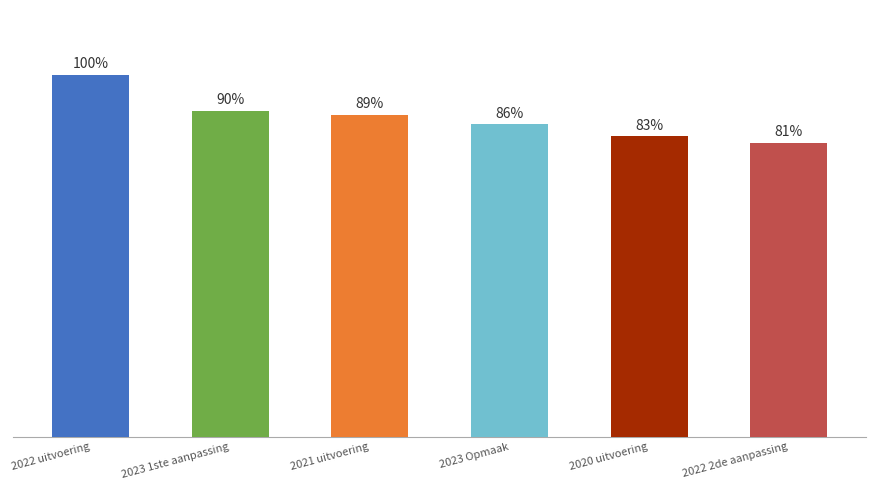

What is the difference between the values at 2023 1ste aanpassing and 2021 uitvoering?

62059